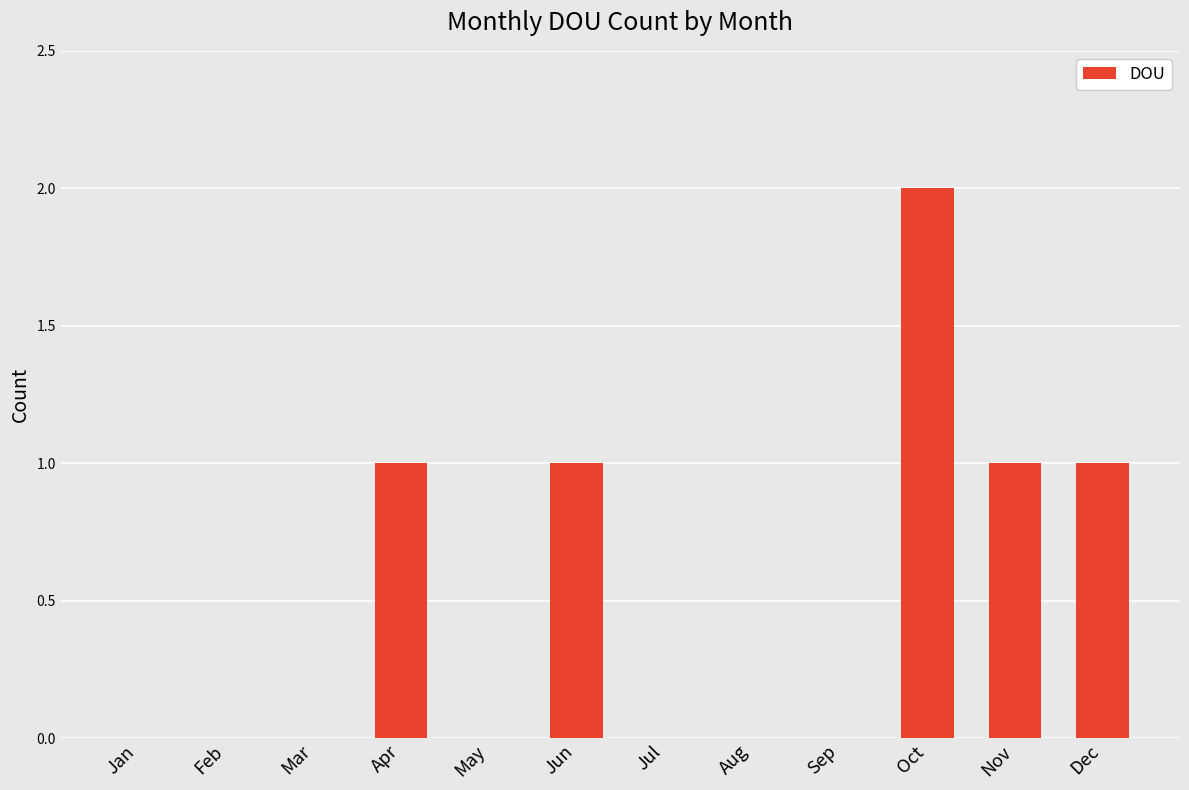

True or false: the data shows 1 at Jan.

False